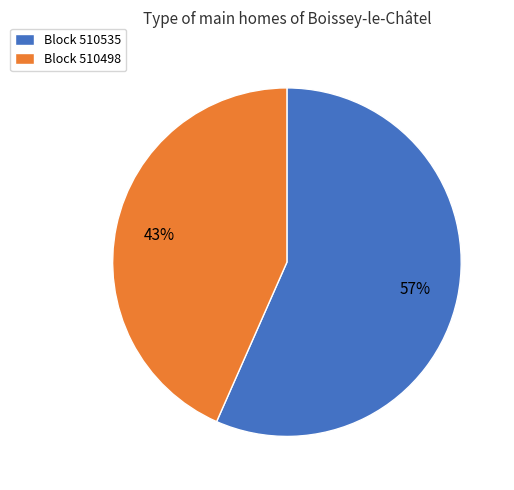

Which slice is the smallest?

Block 510498